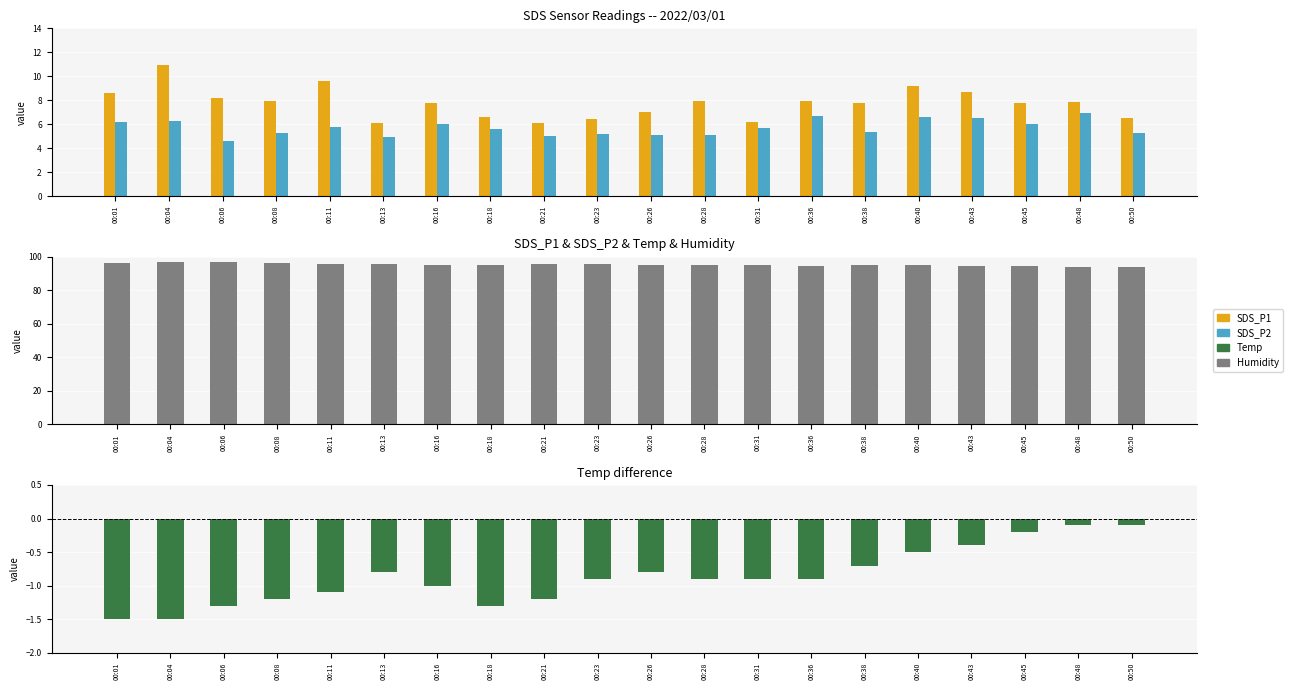

Rank the series at 00:16 from highest to lowest value.

Humidity, SDS_P1, SDS_P2, Temp